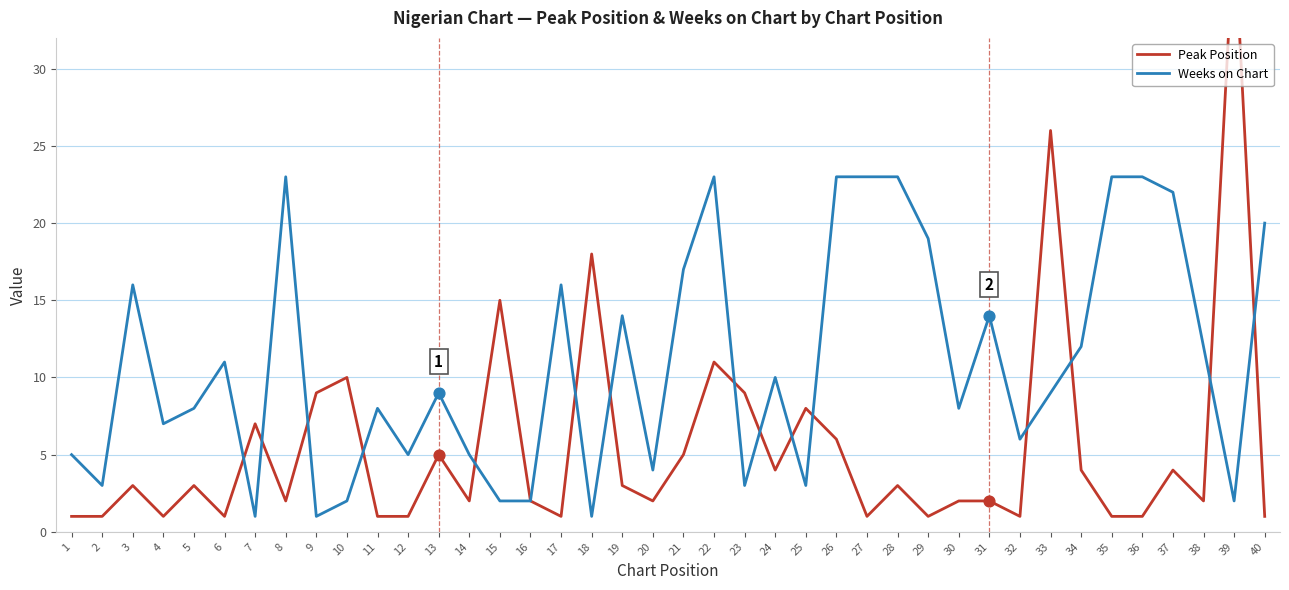

What are all the series names shown in the legend?

Peak Position, Weeks on Chart